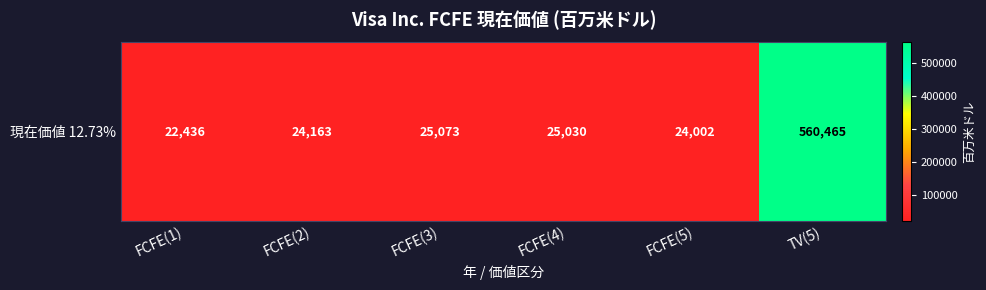

How many series are shown in this chart?

1